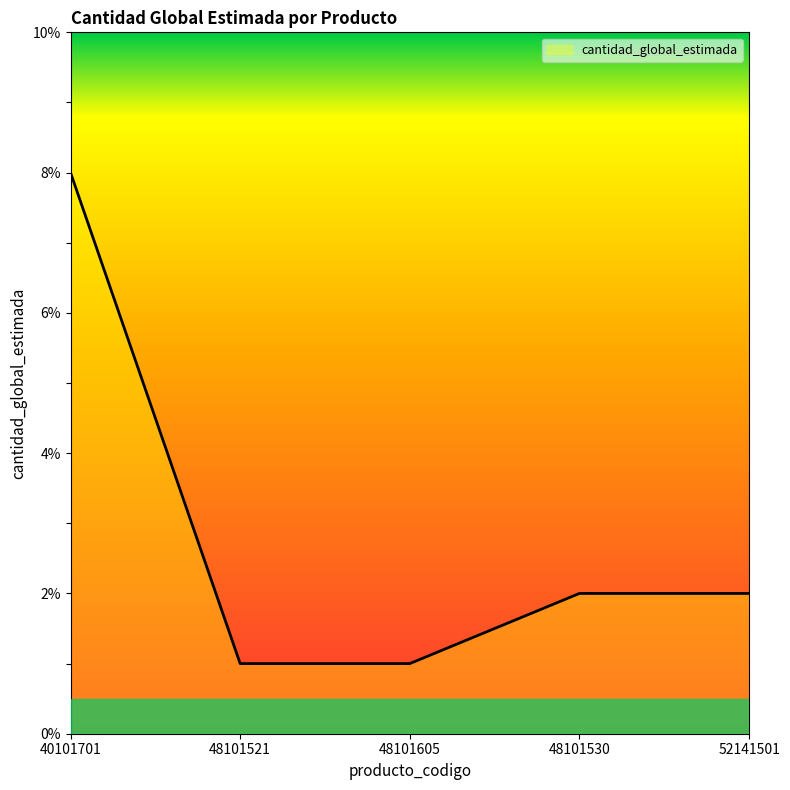

What position from the right is 48101521?

4